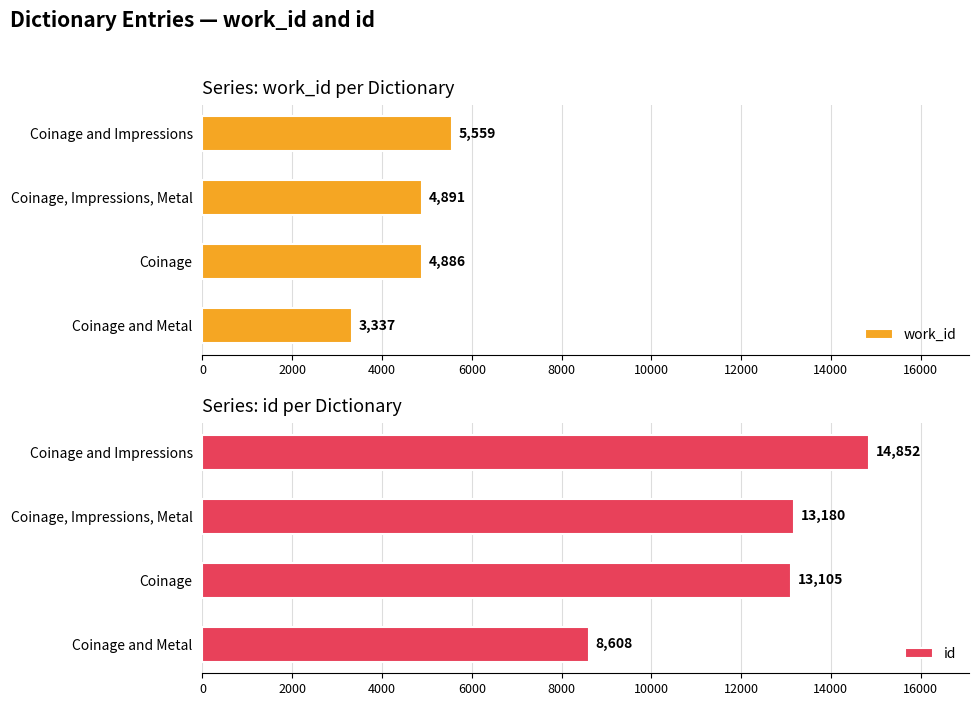

Count the number of categories in the chart.

4